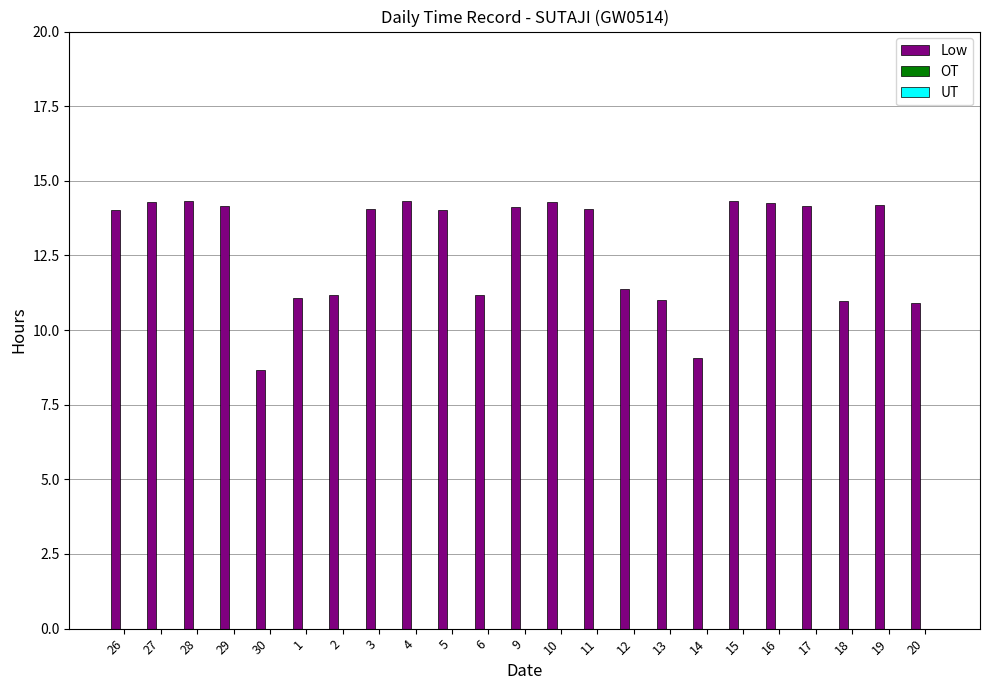

Are the bars grouped side by side (vs. stacked)?

No